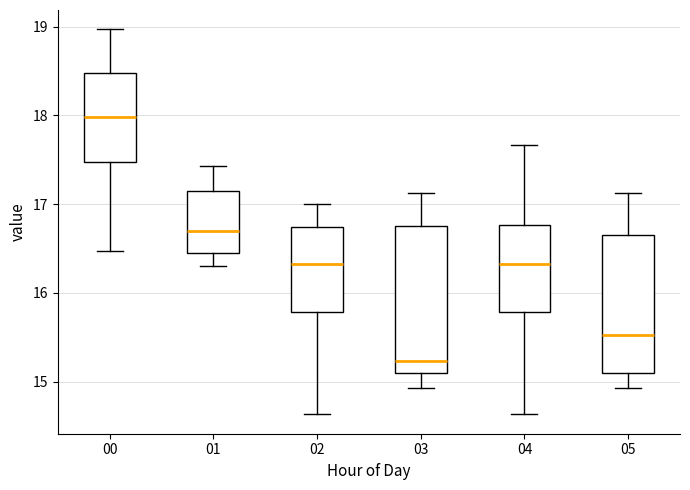

Where does the lower whisker of the box at x = 01 end on the y-axis? The values are not printed on the chart, so give them approximately, as read against the axis.

16.3